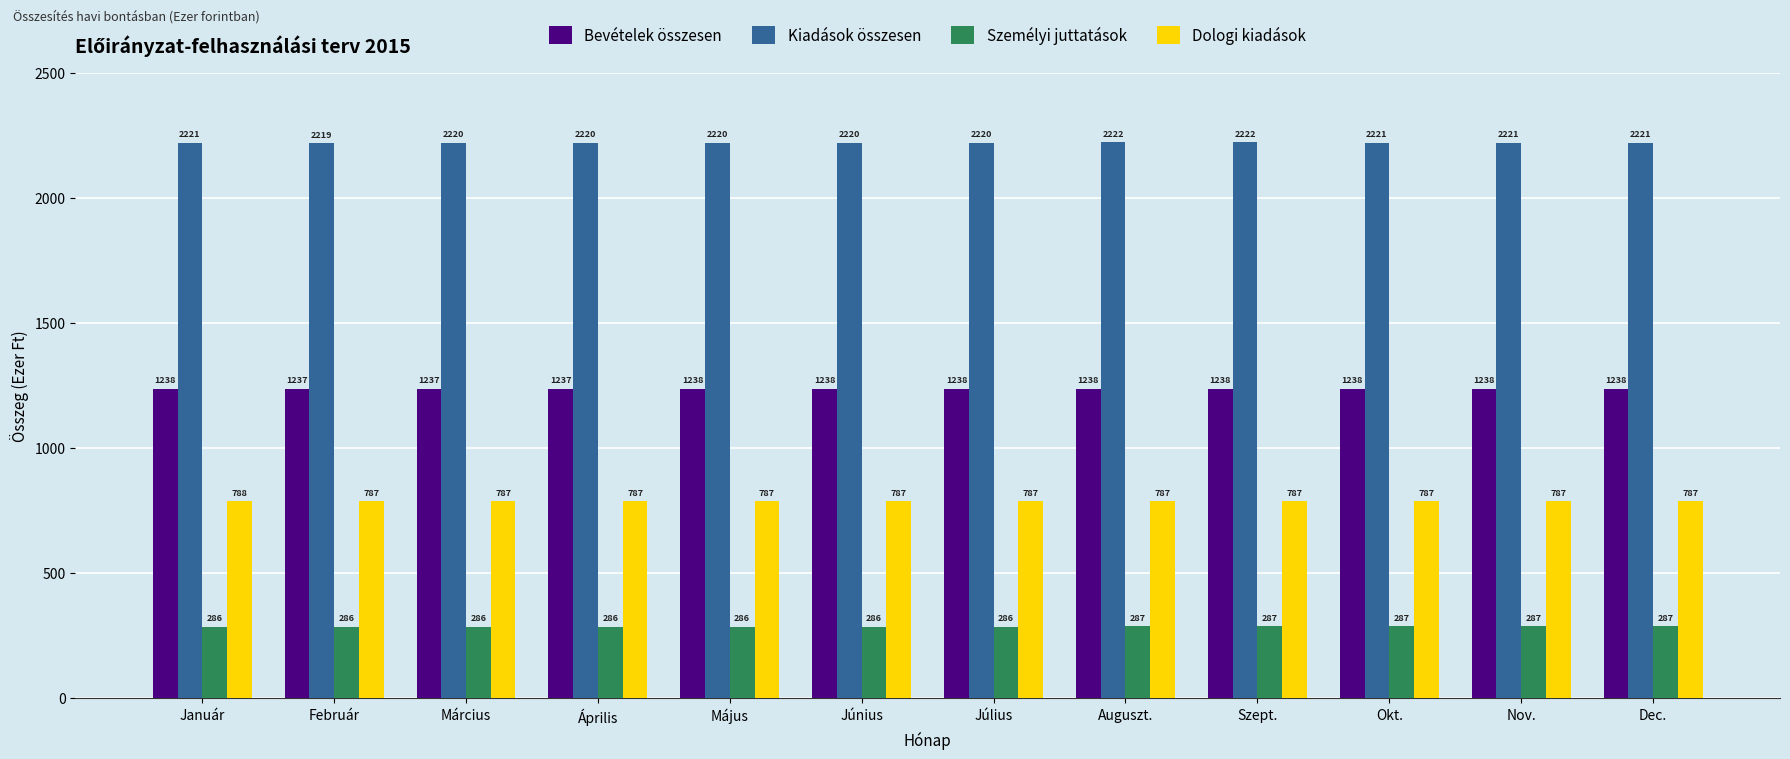

At Okt., list the series in order from largest to smallest.

Kiadások összesen, Bevételek összesen, Dologi kiadások, Személyi juttatások